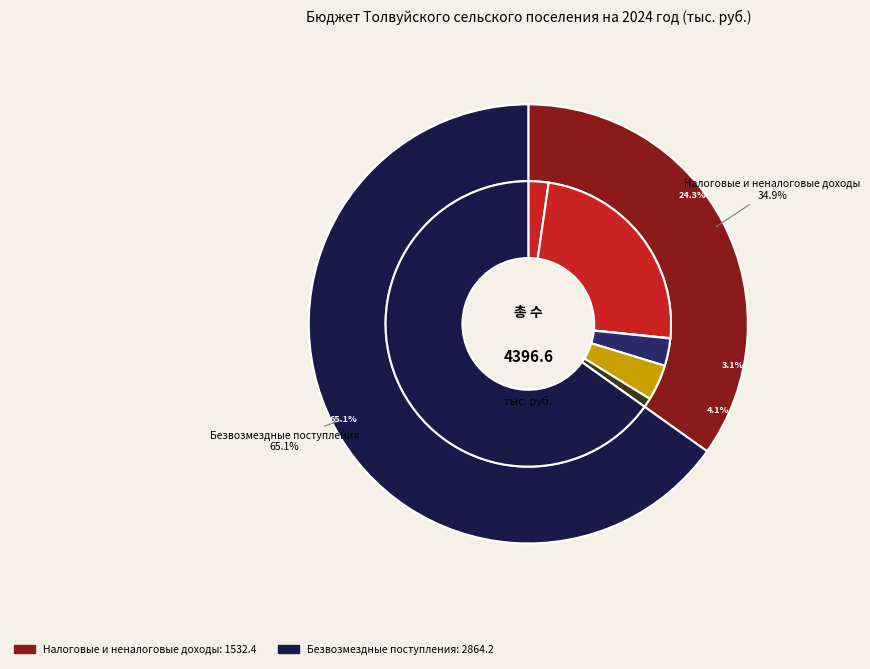

Which slice is the smallest?

Налоговые и неналоговые доходы